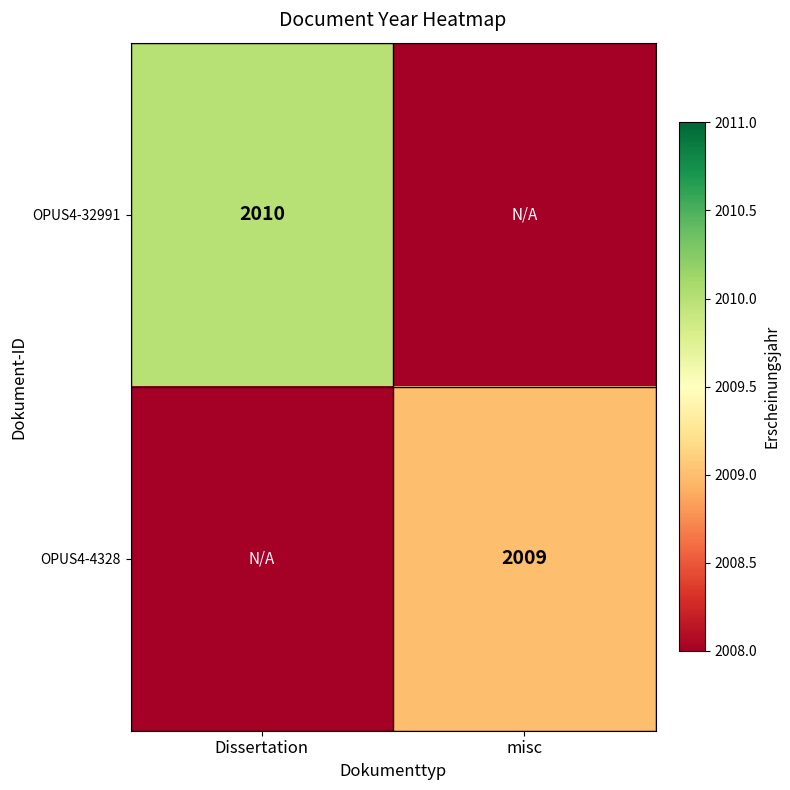

The value of OPUS4-4328 at misc is 3058. True or false?

False